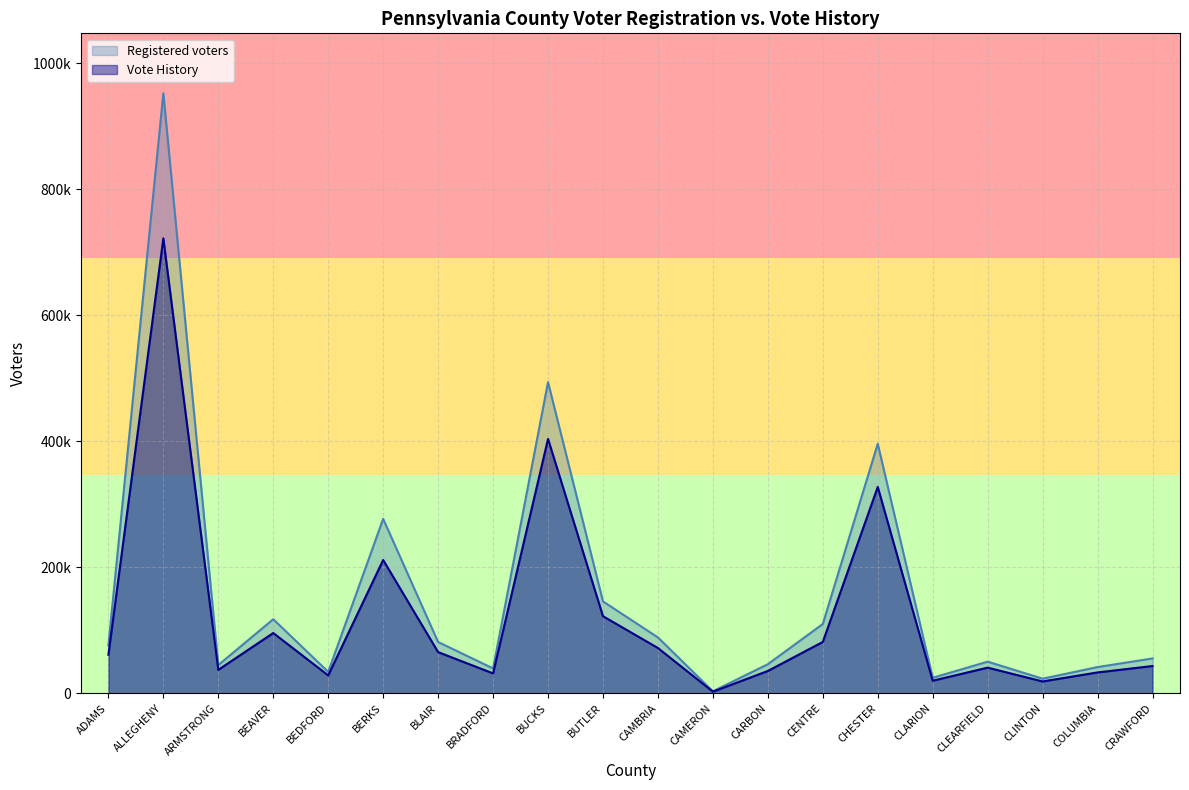

Which series has the largest range (max minus min)?

Registered voters